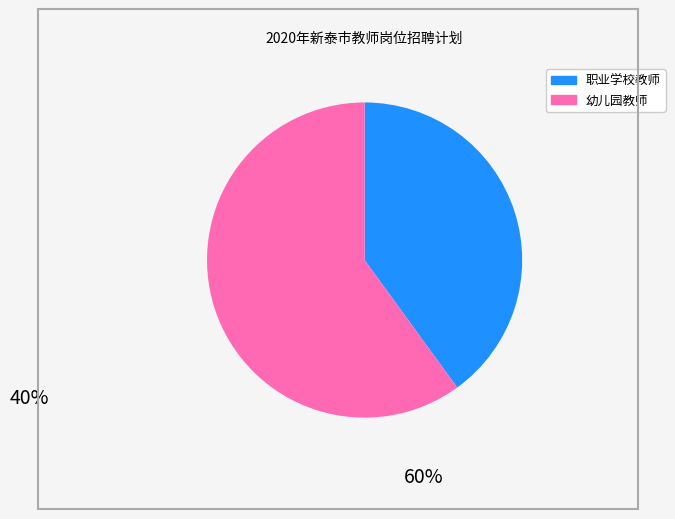

Is there any slice that represents more than half of the pie?

Yes